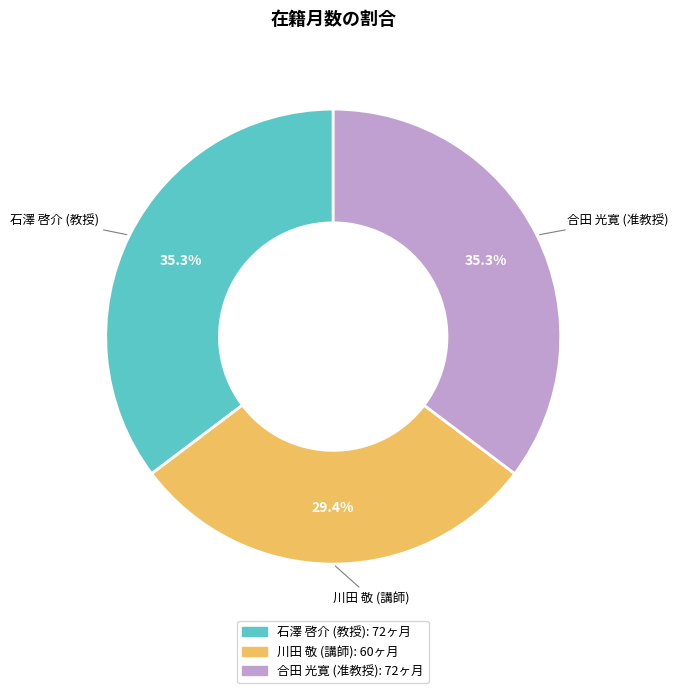

How many segments does this pie chart have?

3